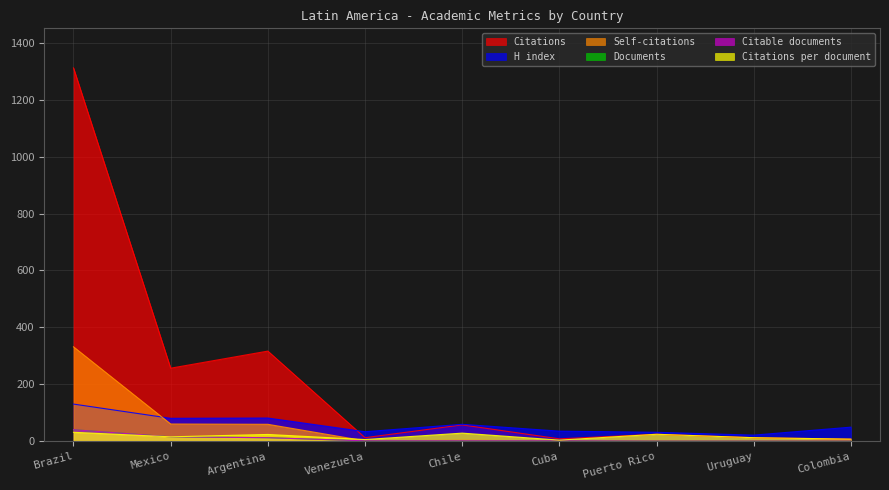

What is the approximate value of H index at Colombia?

50.0